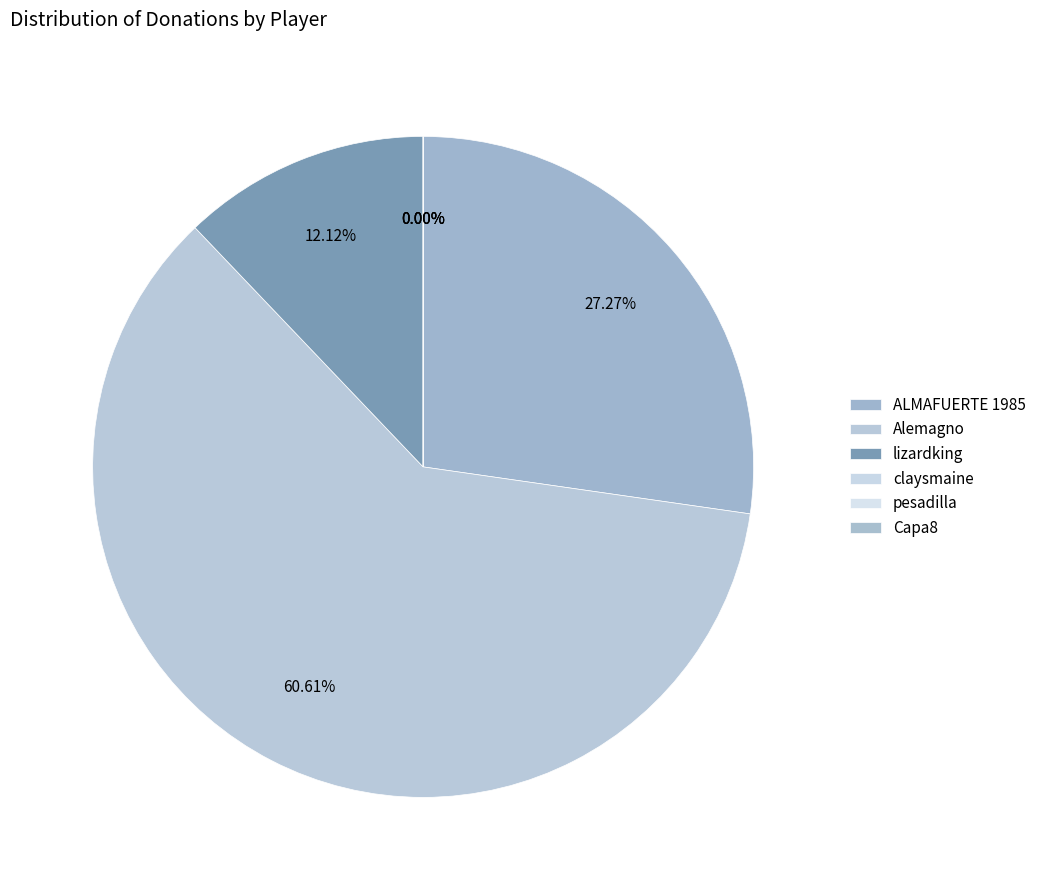

The pesadilla slice represents 1% of the pie. True or false?

False